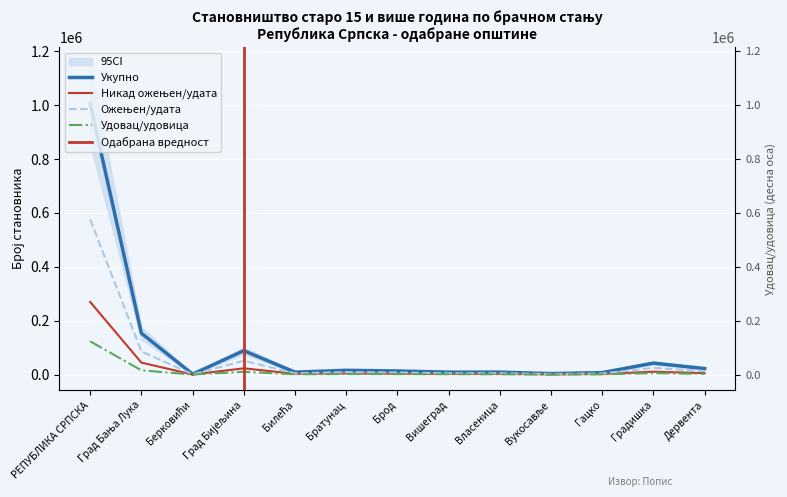

How many data points does each series have?

13